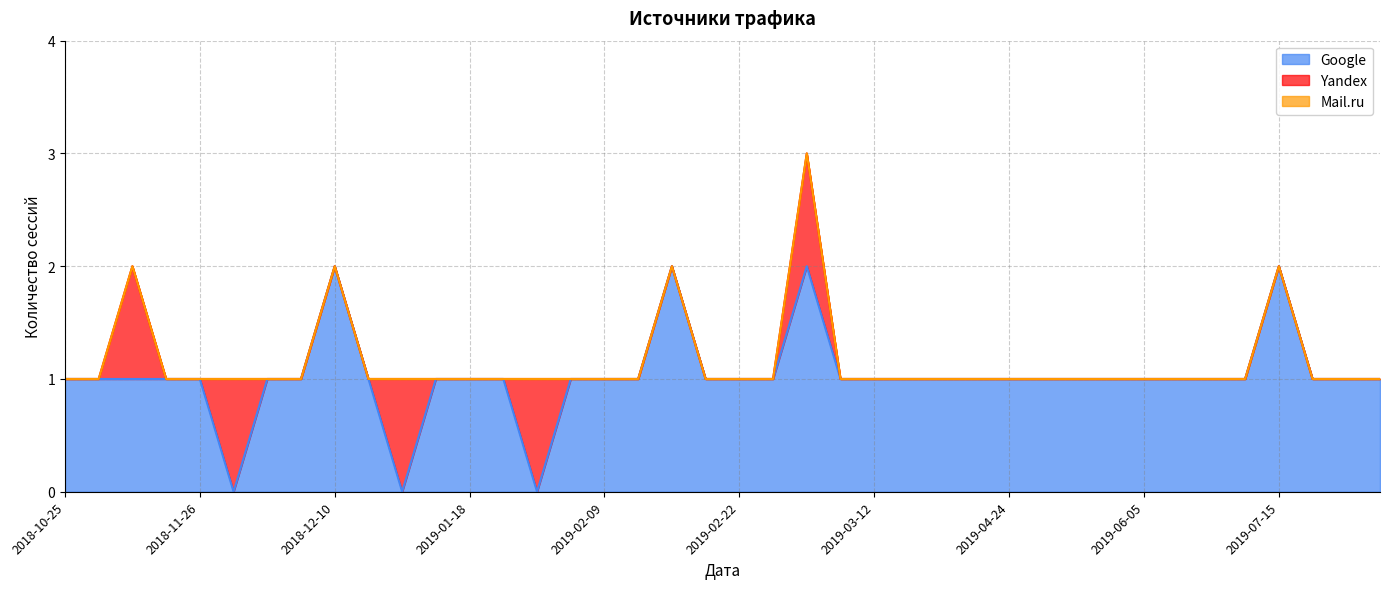

Does the chart display data point markers on the line(s)?

No